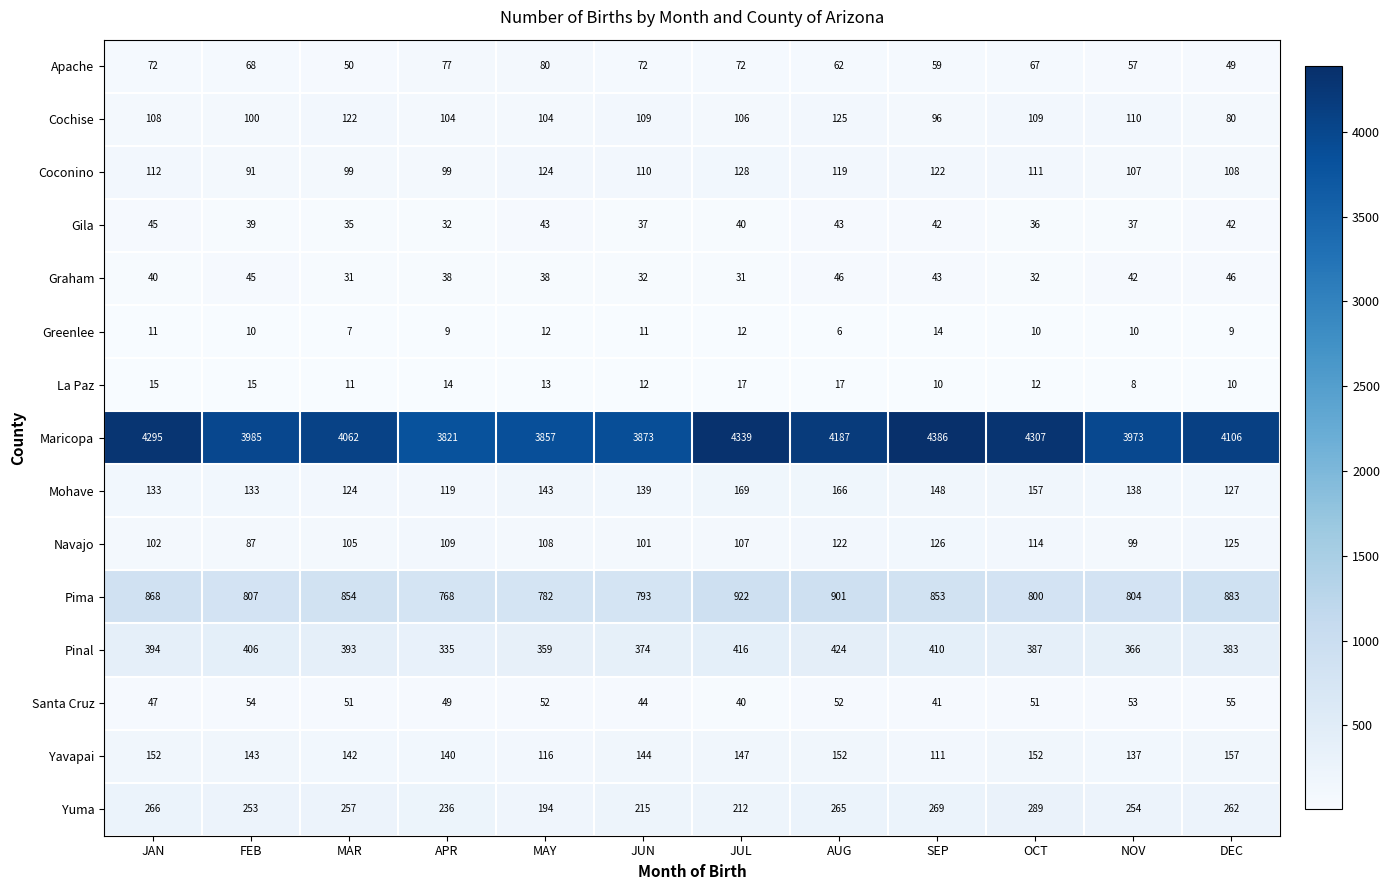

At which label does Yuma reach its peak?

OCT